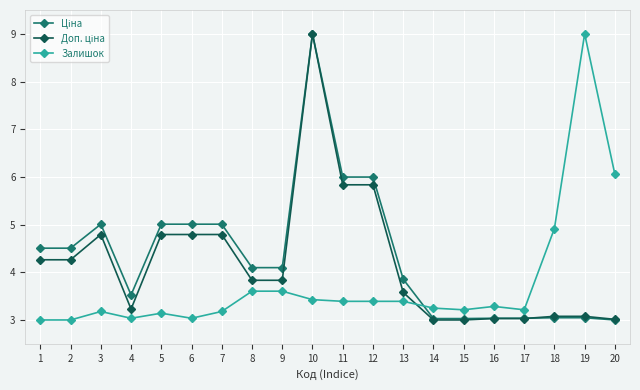

What is the value of the Залишок point at the 8th from the left?

3.6